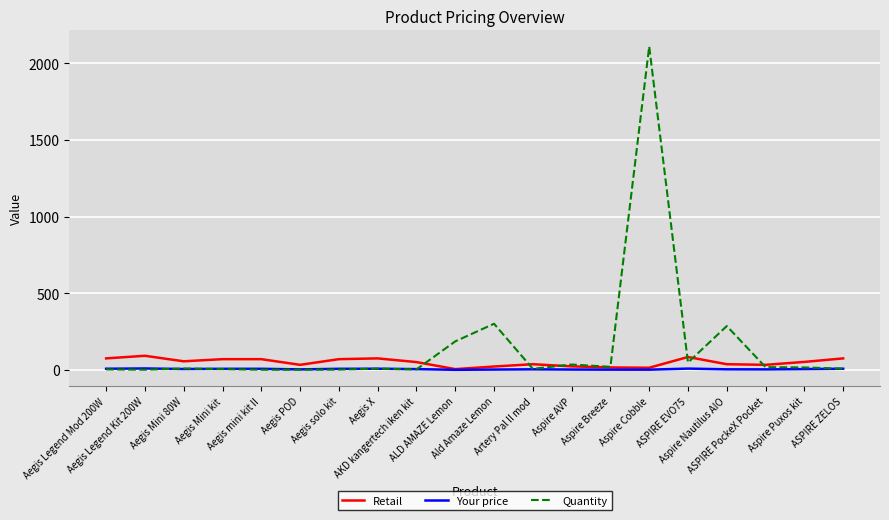

Which series has the largest range (max minus min)?

Quantity